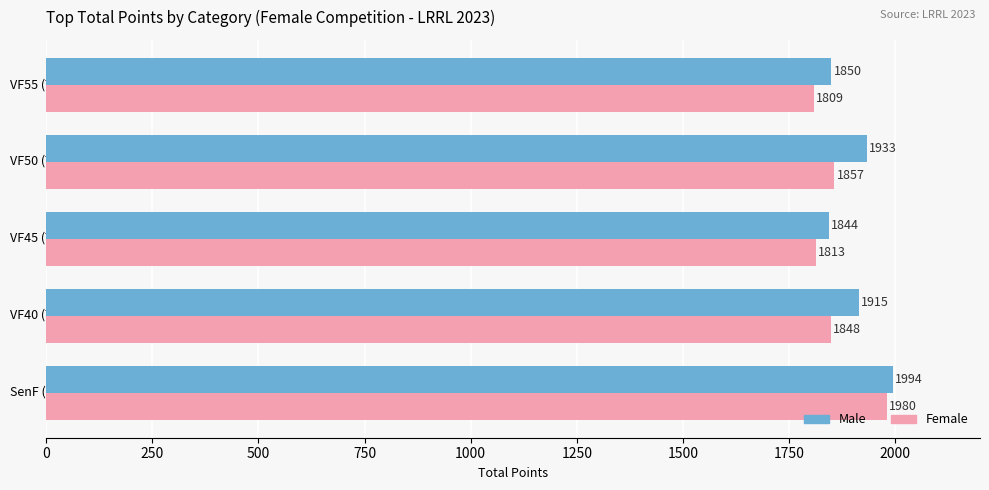

The Male series shows 2931 at VF45 (Top). True or false?

False